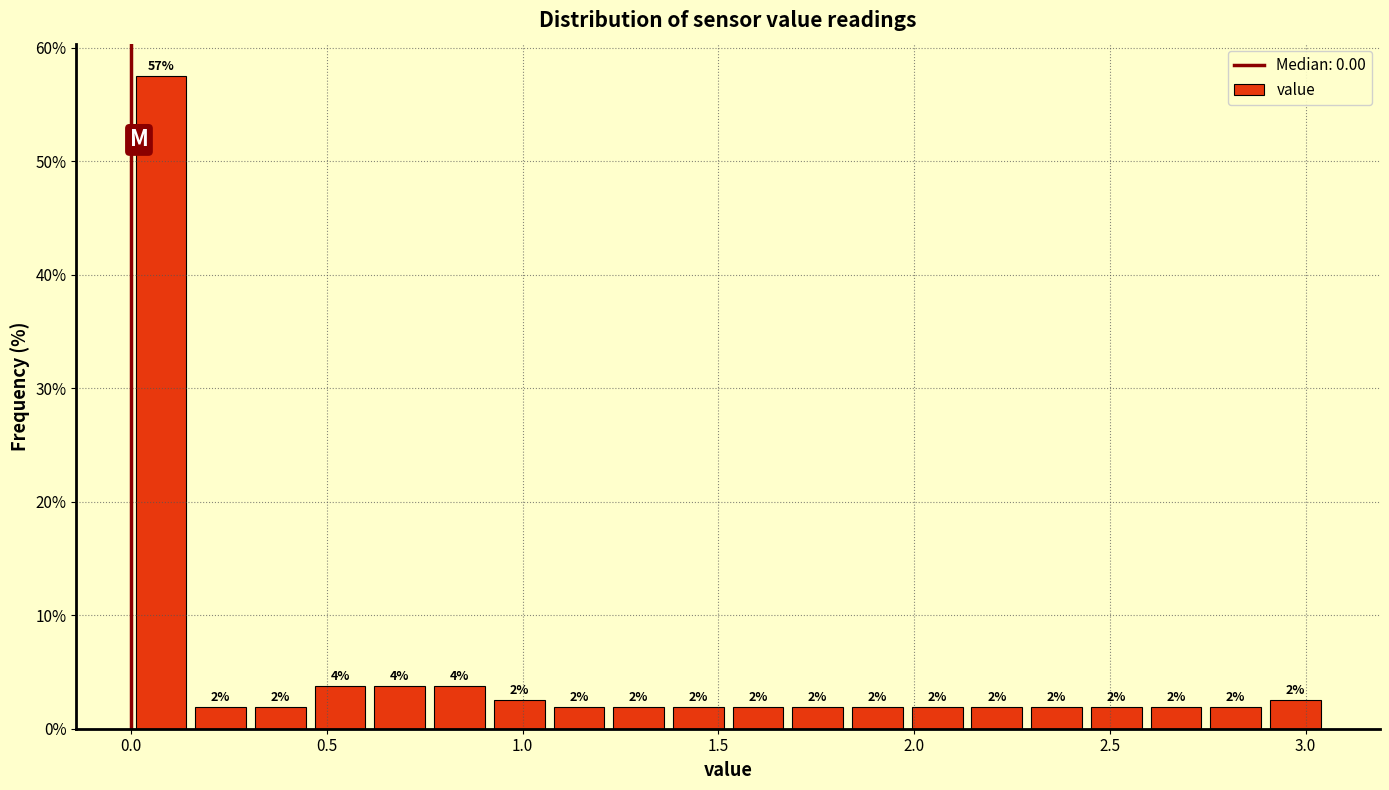

Around what value on the x-axis is the tallest bar? Give the approximate position of its centre, as read against the axis.

0.10